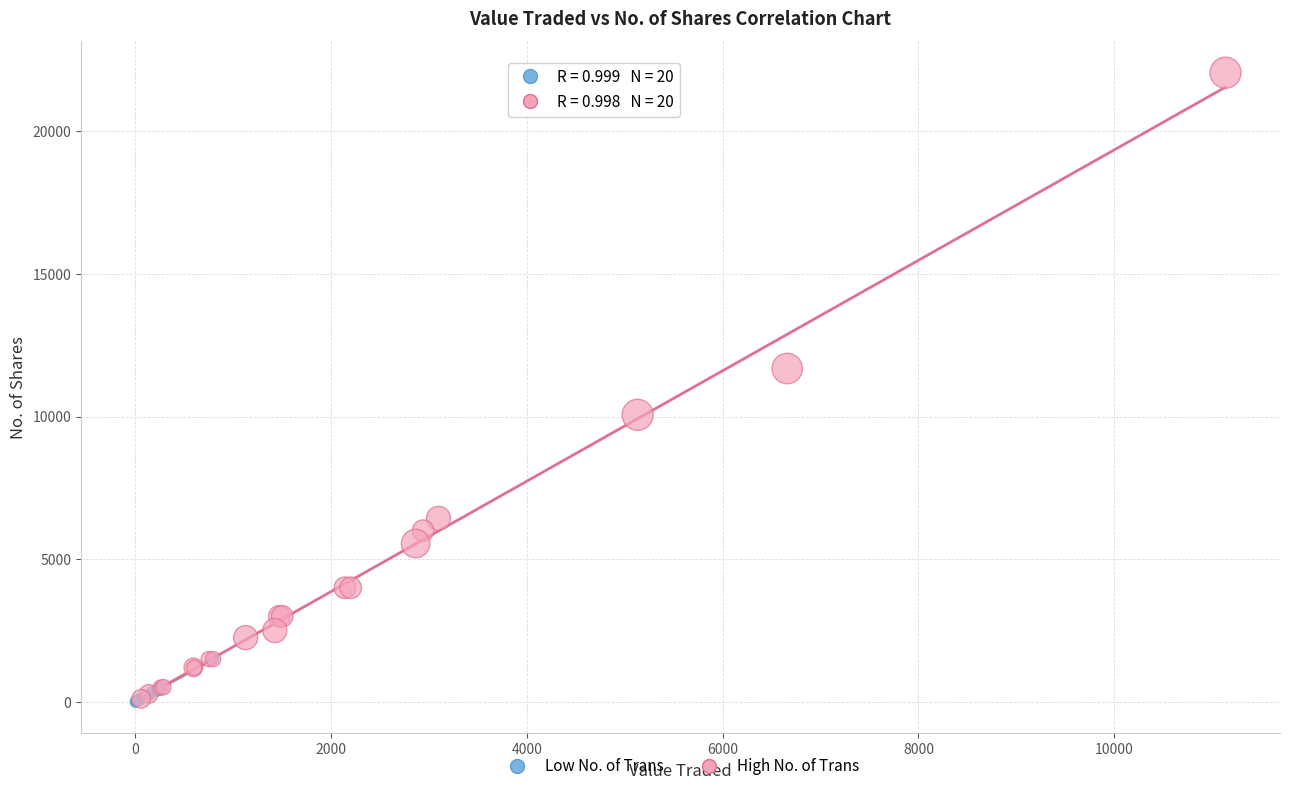

What are all the series names shown in the legend?

Low No. of Trans, High No. of Trans